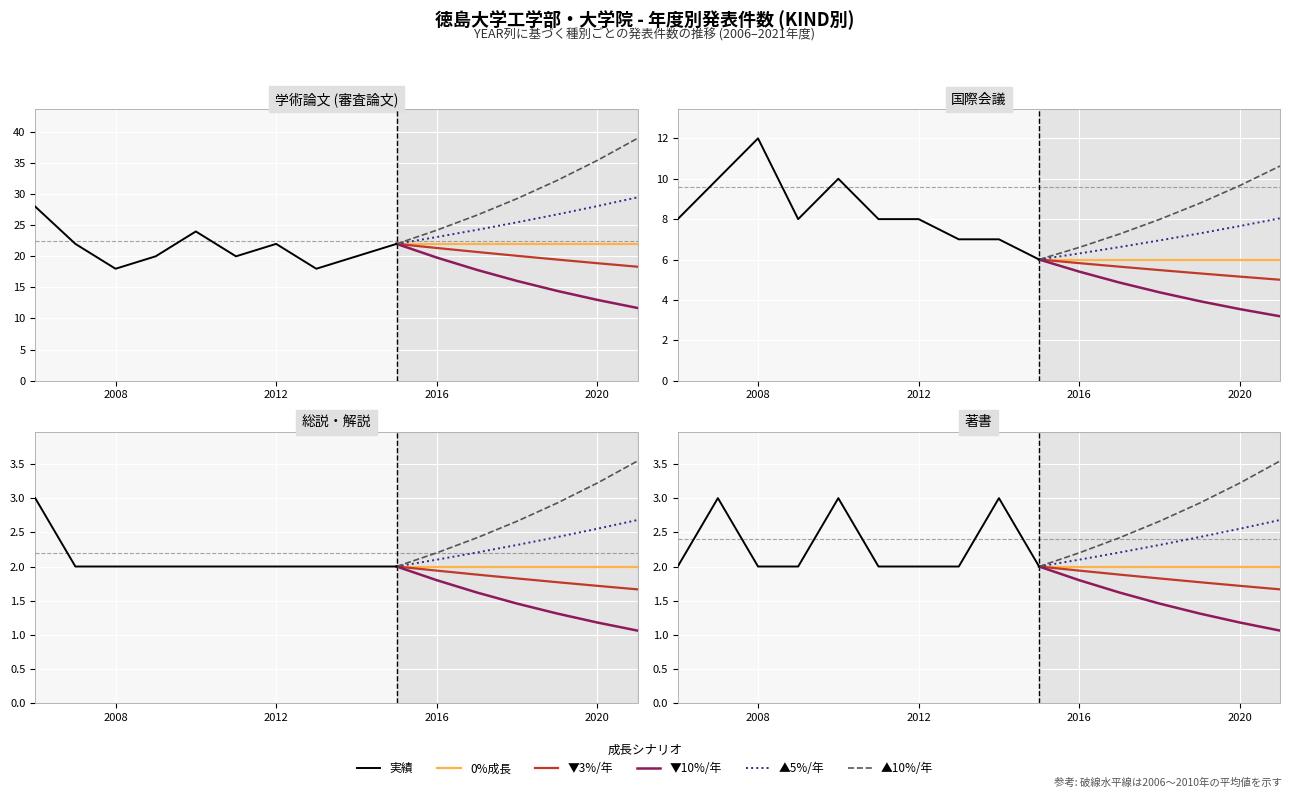

What is the greatest value displayed?

28